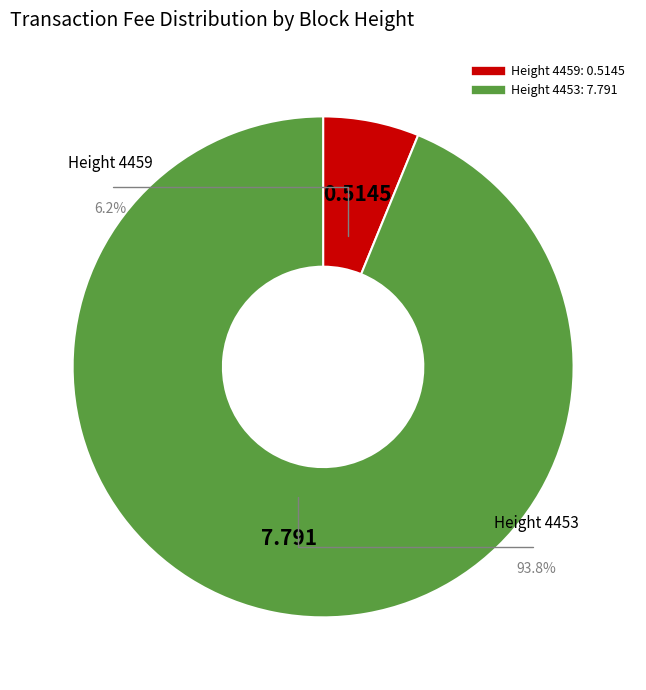

Rank the categories by value from lowest to highest.

4459, 4453